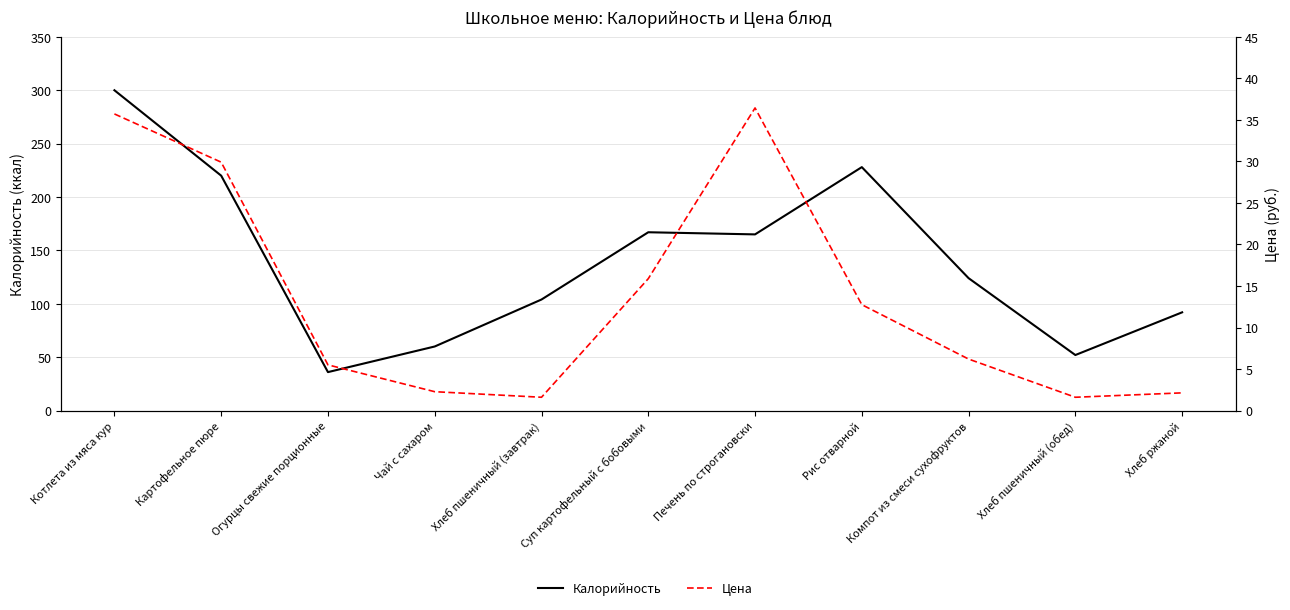

The value of Калорийность at Огурцы свежие порционные is 56.3. True or false?

False